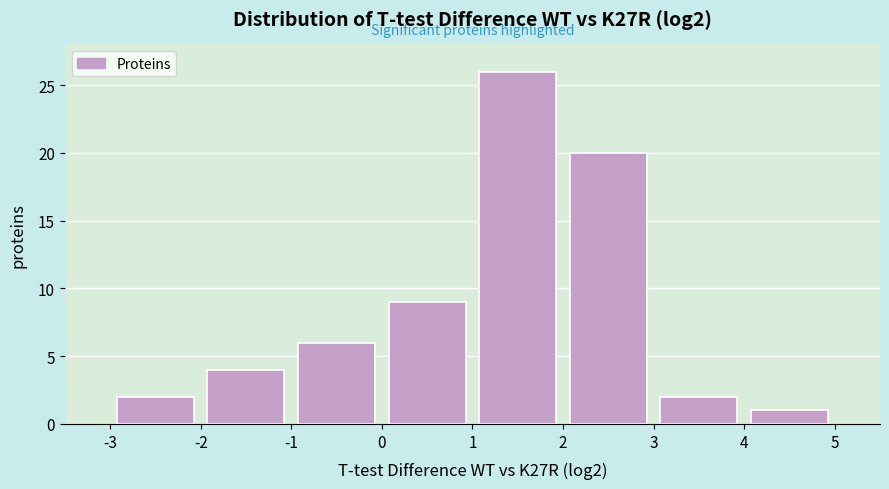

Reading left to right, transcribe this chart: for each bar, give the range it covers on the x-axis and its height. The values are not printed on the chart, so give them approximately, as read against the axis.

-3 to -2: 2
-2 to -1: 4
-1 to 0: 6
0 to 1: 9
1 to 2: 26
2 to 3: 20
3 to 4: 2
4 to 5: 1